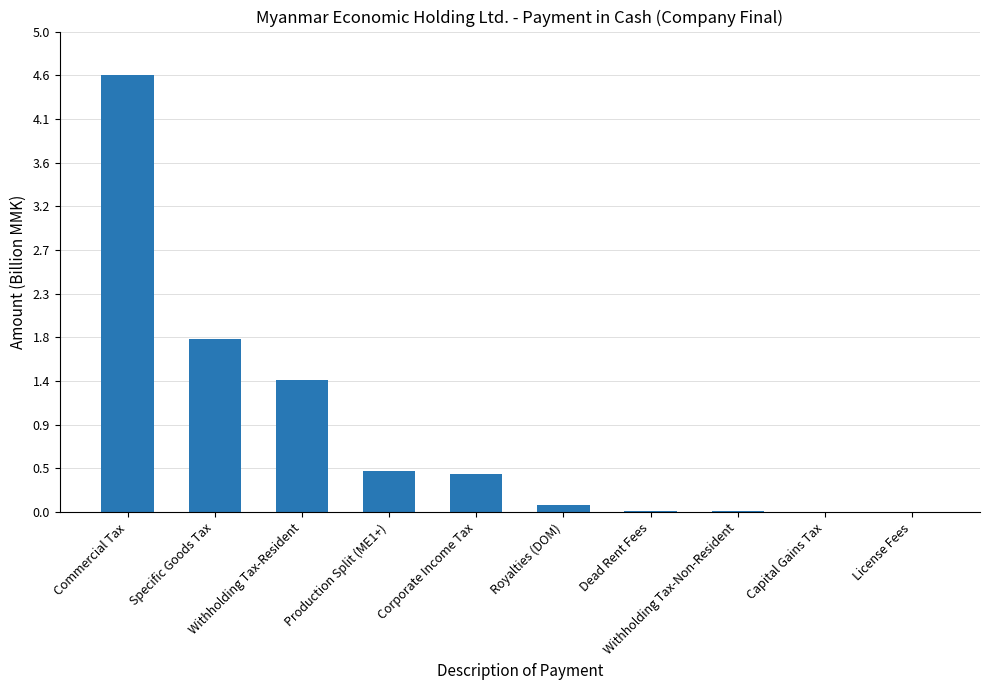

What is the average value?

0.9